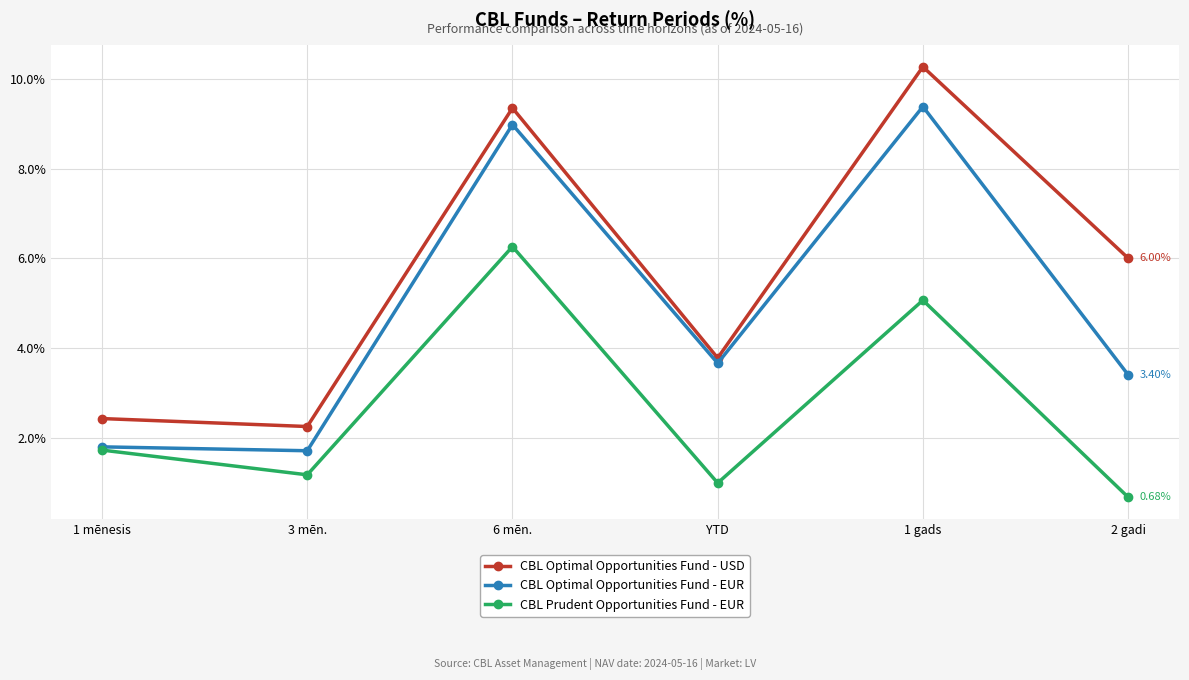

True or false: CBL Optimal Opportunities Fund - USD and CBL Optimal Opportunities Fund - EUR cross at least once.

False